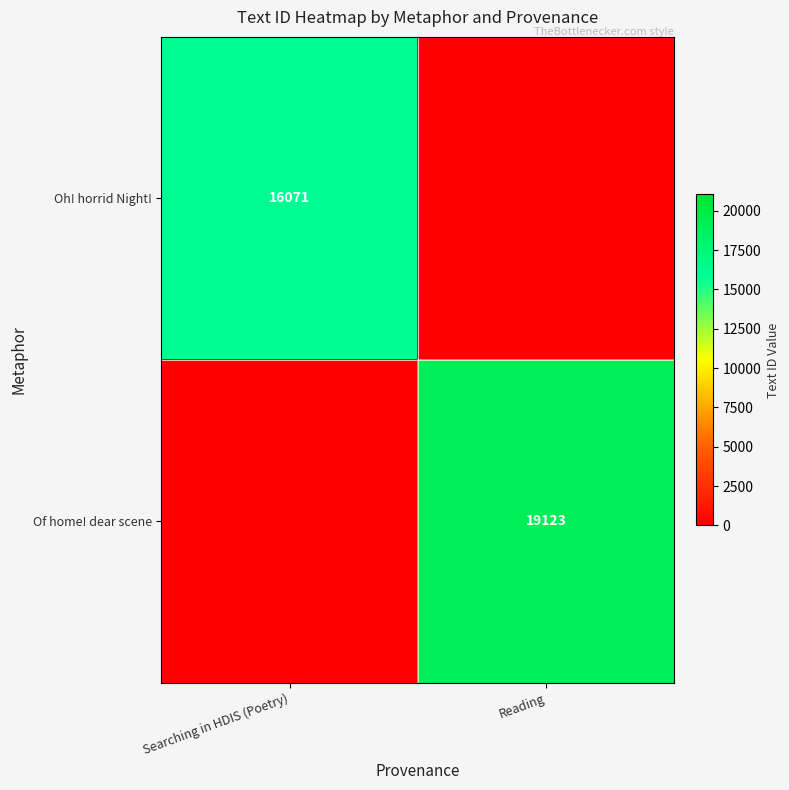

How many categories are shown in the chart?

2